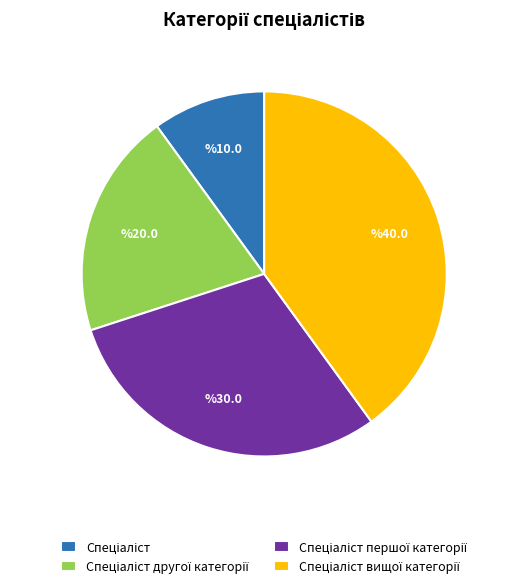

Does any single category account for the majority?

No